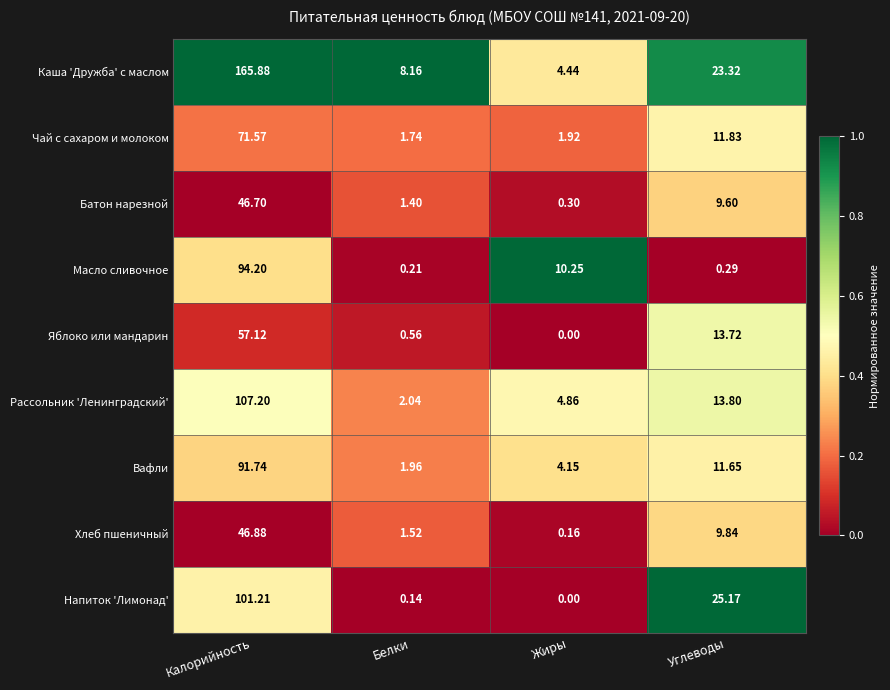

List the labels in order of Рассольник 'Ленинградский' value, smallest first.

Белки, Жиры, Углеводы, Калорийность